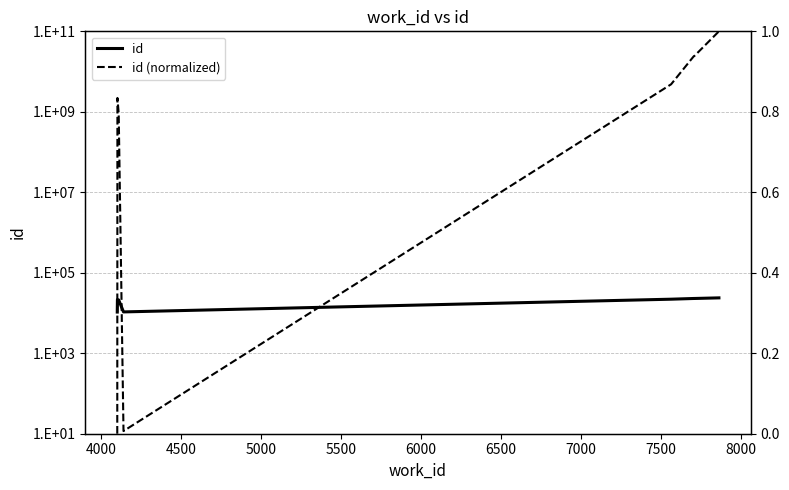

True or false: id and id (normalized) intersect in this chart.

False